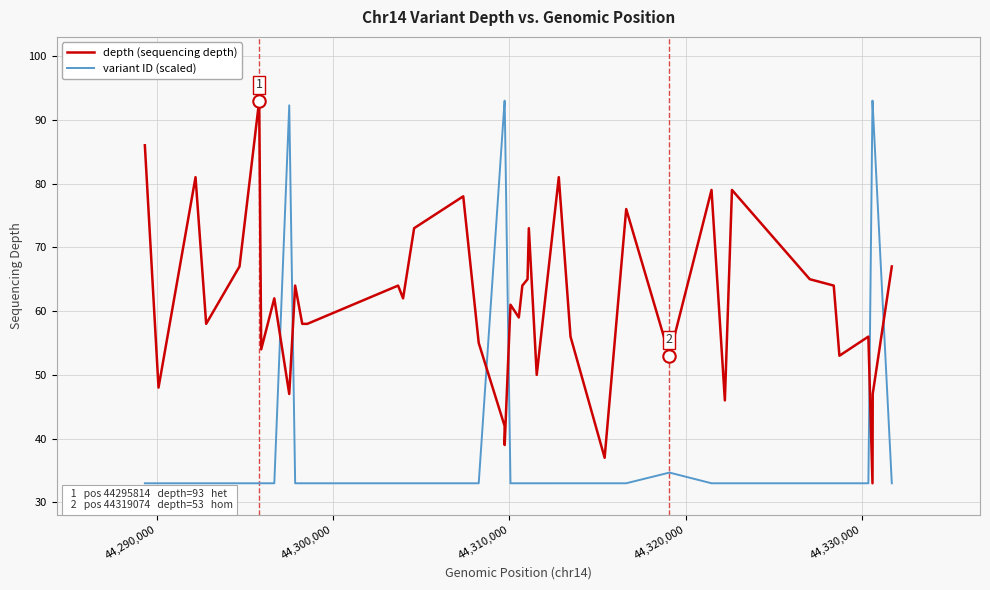

Which series has the largest total across all categories?

depth (sequencing depth)